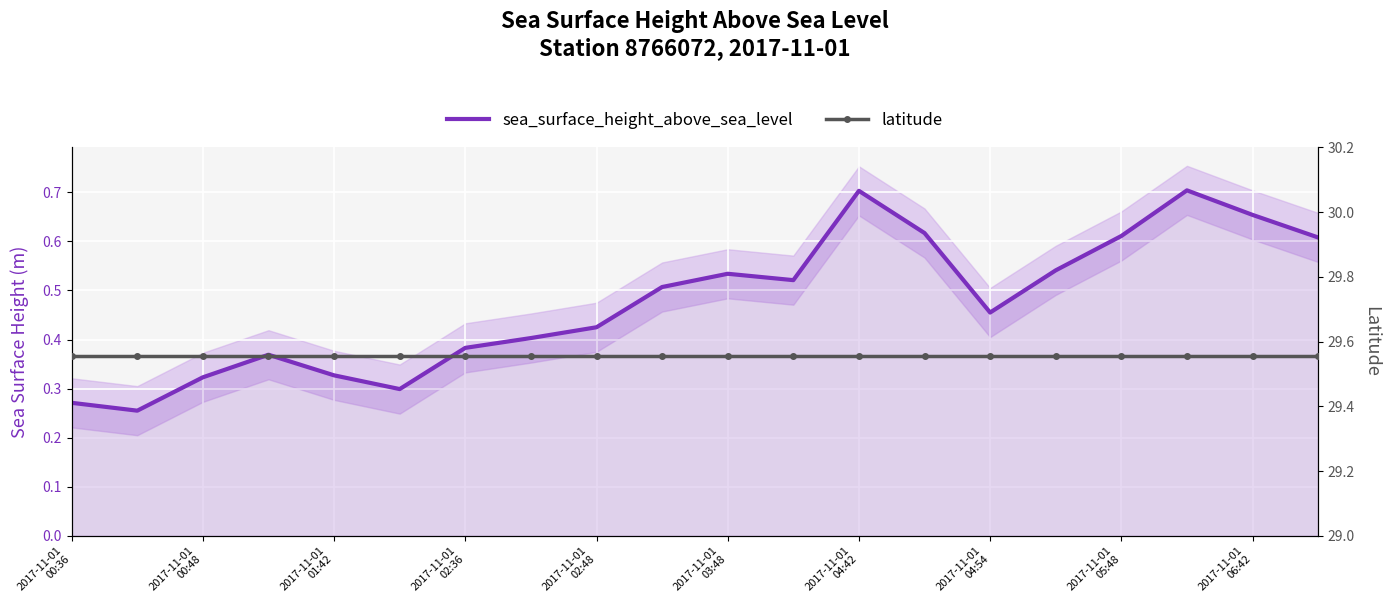

True or false: sea_surface_height_above_sea_level and latitude cross at least once.

False